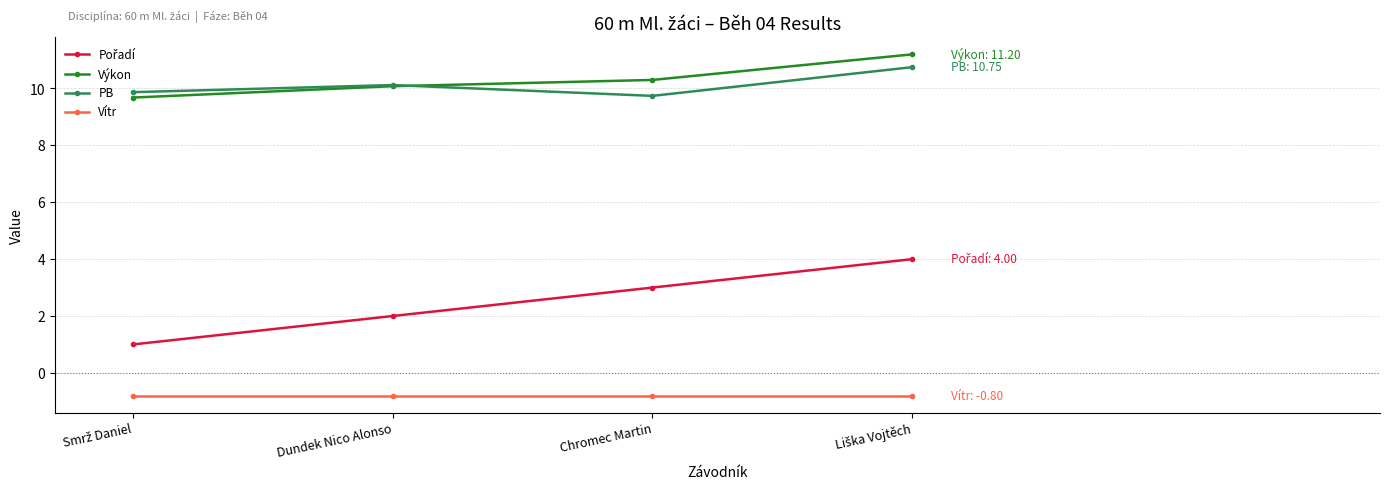

The value of PB at Chromec Martin is 3.8. True or false?

False